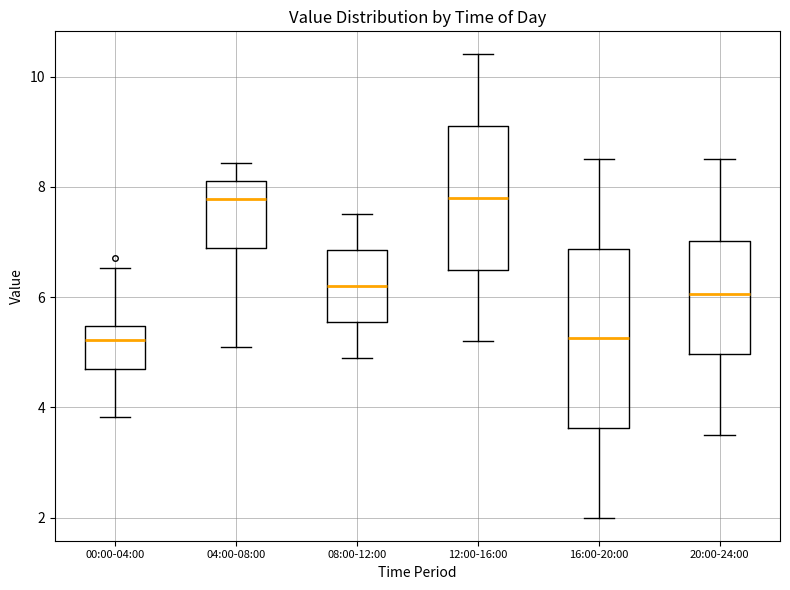

Reading left to right, transcribe this box plot: for each box, give where its median line is, the range the box spans, and where its two whiskers end, as read against the y-axis. The values are not printed on the chart, so give them approximately, as read against the axis.

00:00-04:00: median 5.2, box 4.6 to 5.4, whiskers 3.8 to 6.6
04:00-08:00: median 7.8, box 6.8 to 8.2, whiskers 5.2 to 8.4
08:00-12:00: median 6.2, box 5.6 to 6.8, whiskers 5.0 to 7.6
12:00-16:00: median 7.8, box 6.4 to 9.2, whiskers 5.2 to 10.4
16:00-20:00: median 5.2, box 3.6 to 6.8, whiskers 2.0 to 8.6
20:00-24:00: median 6.0, box 5.0 to 7.0, whiskers 3.6 to 8.6